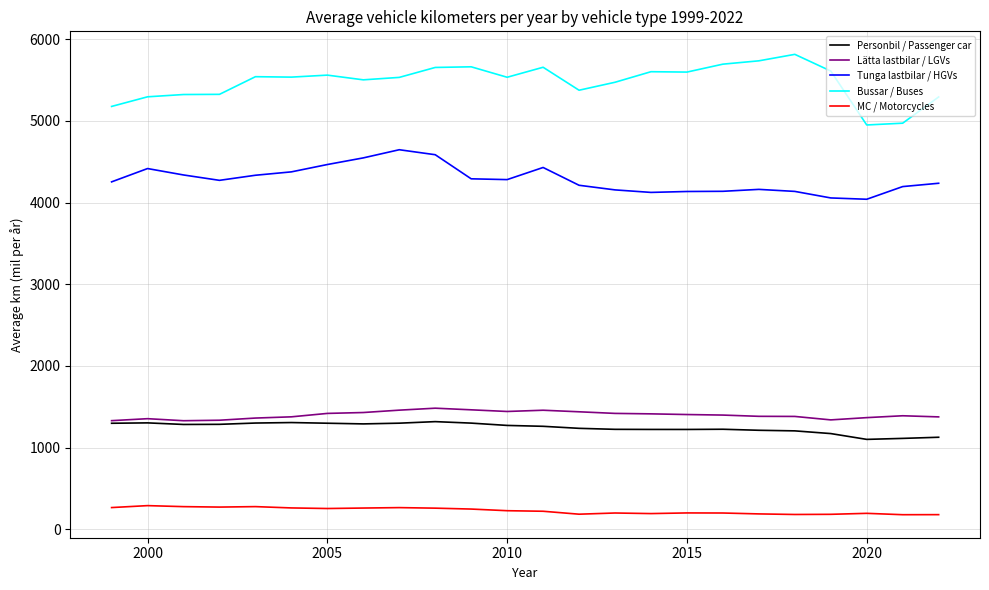

True or false: Lätta lastbilar / LGVs and Tunga lastbilar / HGVs intersect in this chart.

False